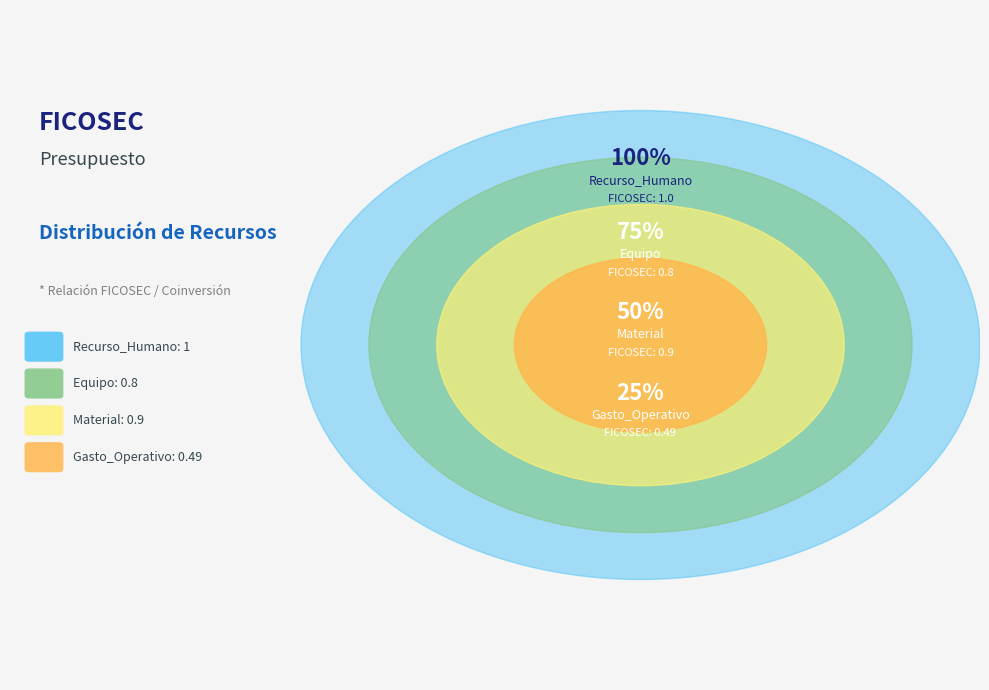

The Material slice represents 17% of the pie. True or false?

False